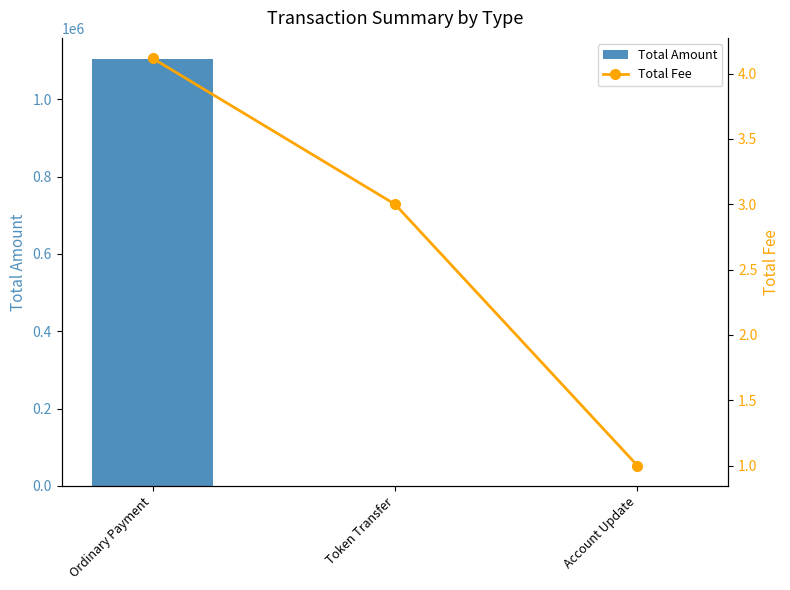

What is the total value across all series at Account Update?

1.0